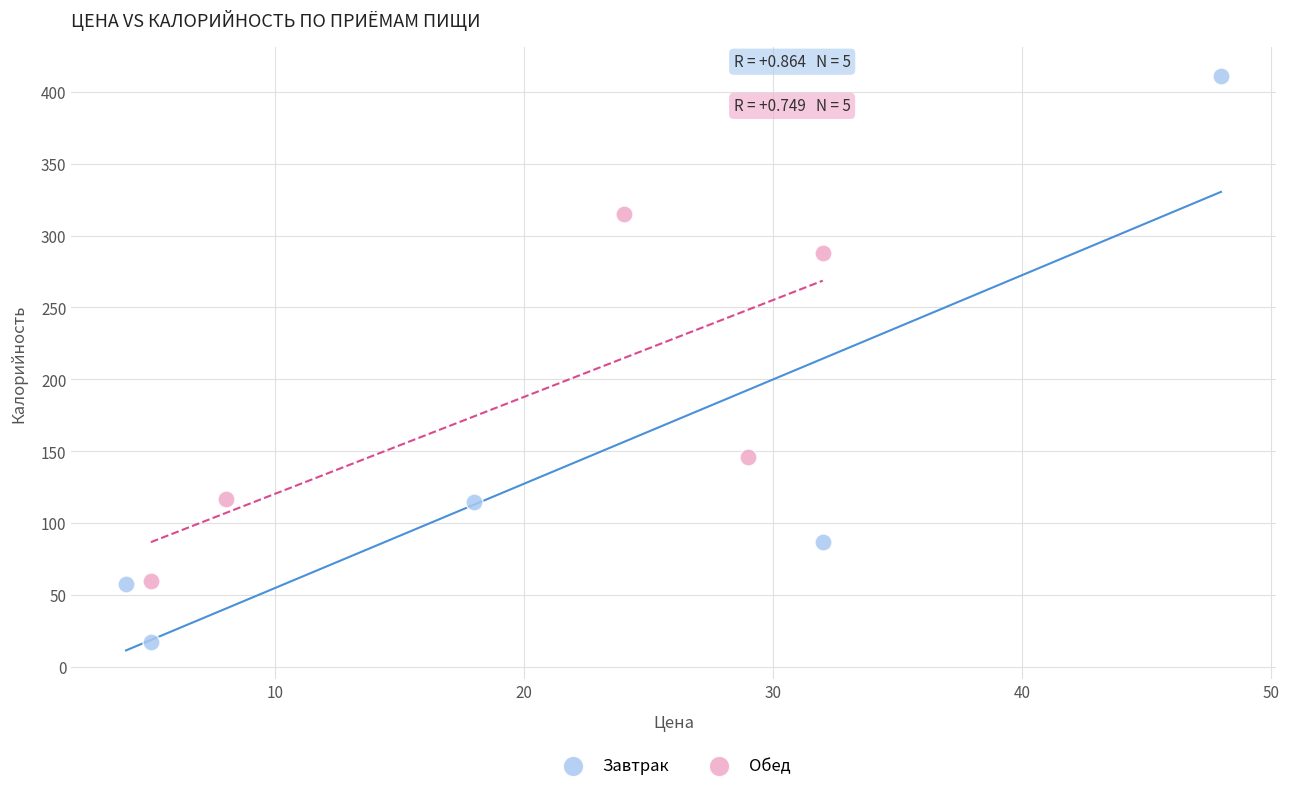

Which series has the widest spread of Y values?

Завтрак